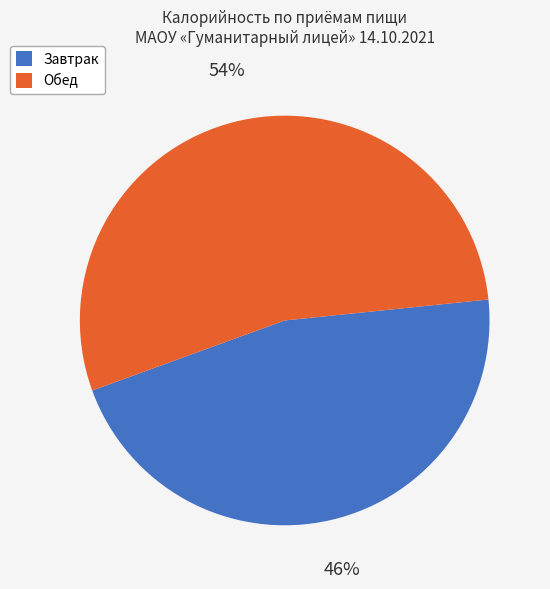

To the nearest percent, what percentage of the pie is Завтрак?

46%